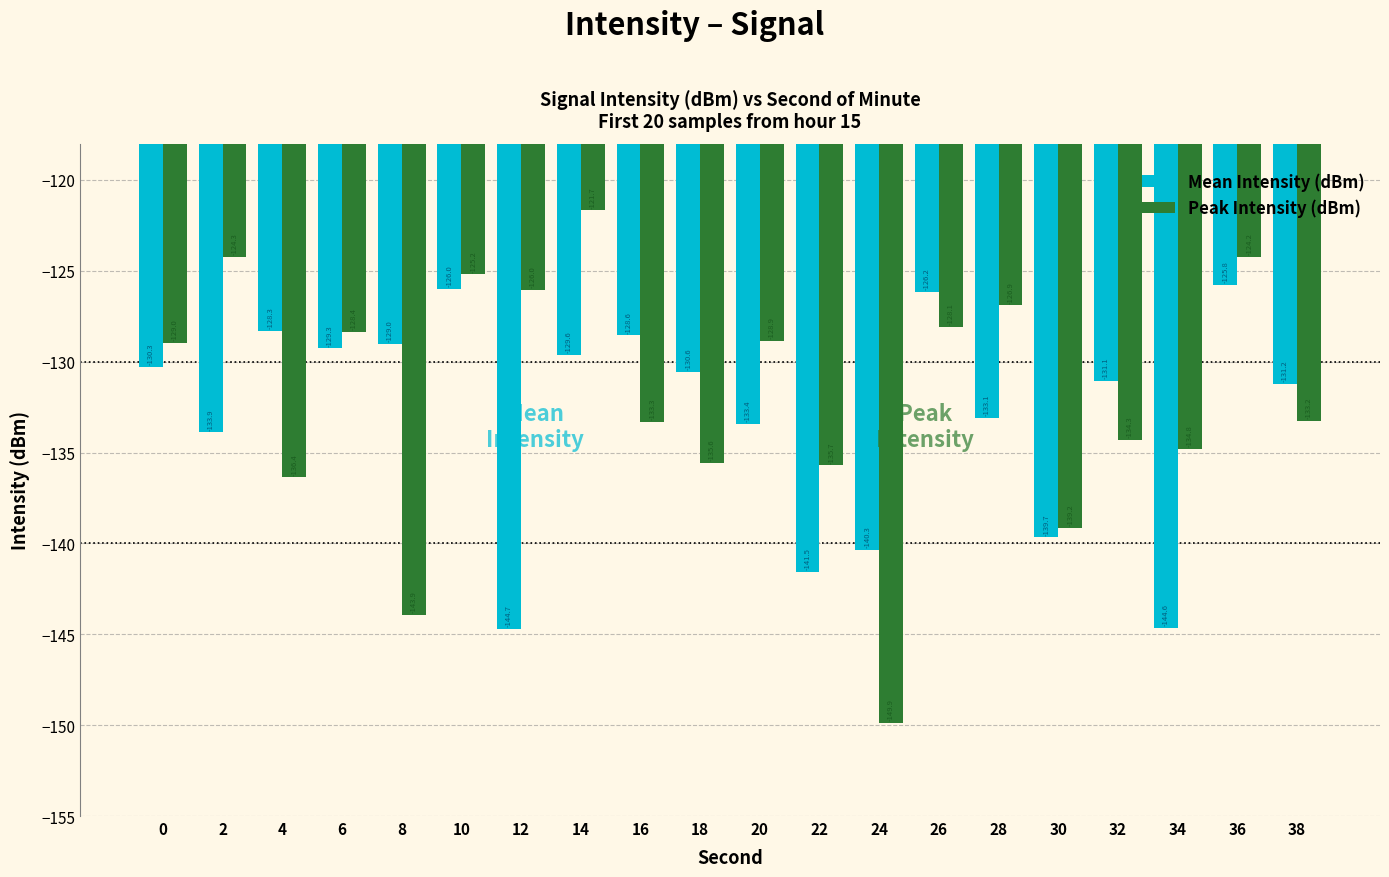

What is the value of the Peak Intensity (dBm) bar at the 4th from the left?

-128.4